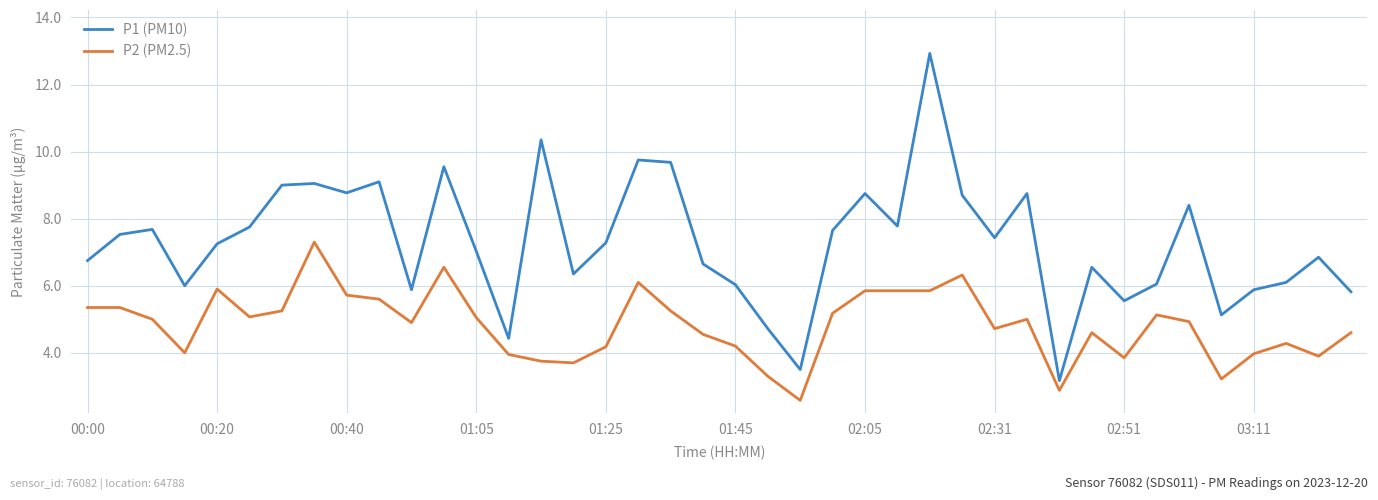

True or false: P1 (PM10) and P2 (PM2.5) cross at least once.

False